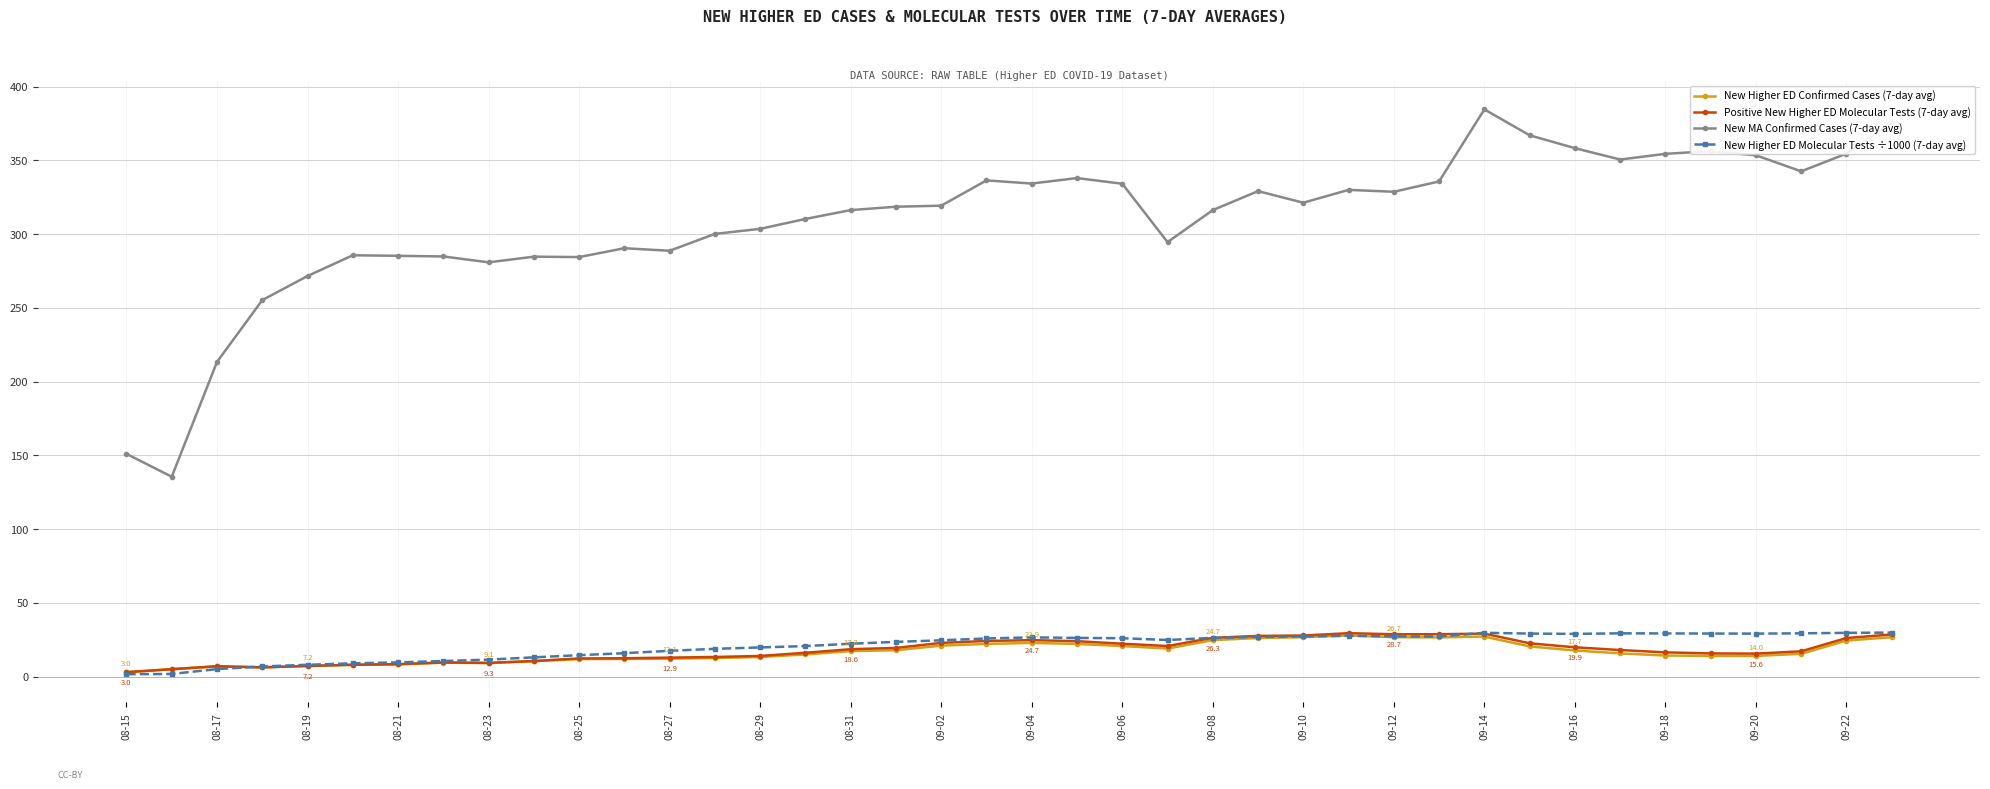

At how many categories does at least one series exceed 173?

38